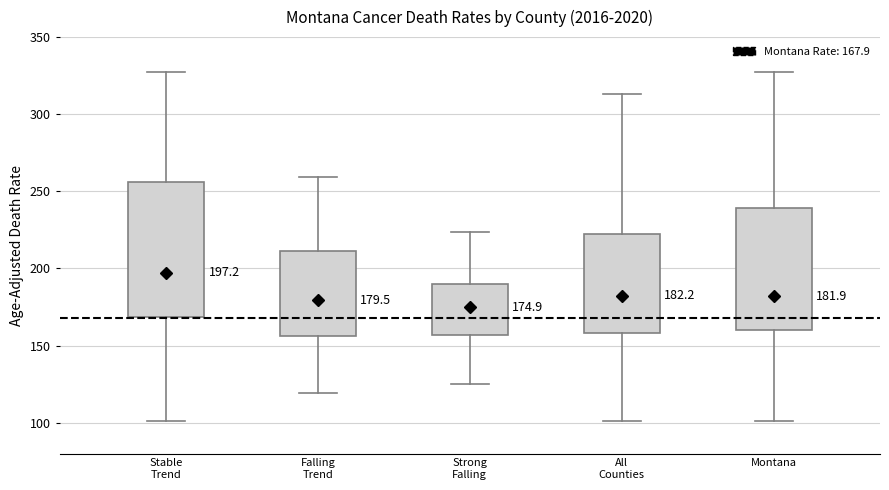

Which box has the highest median line?

Stable Trend